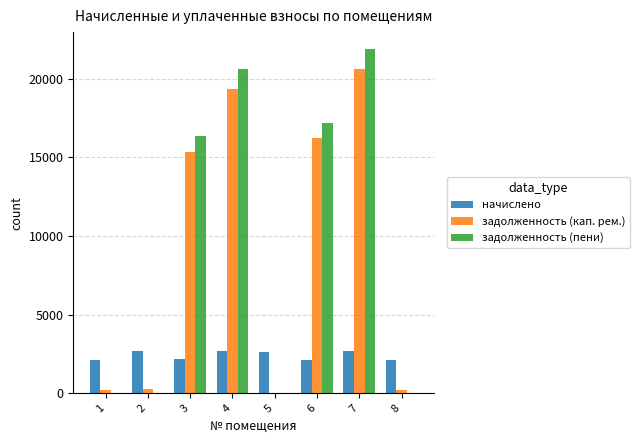

How many series are shown in this chart?

3